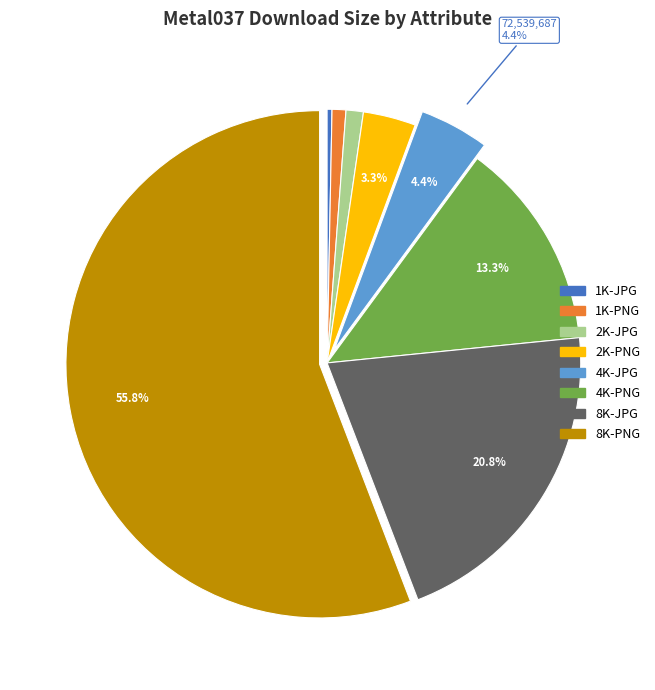

Which slice is the largest?

8K-PNG